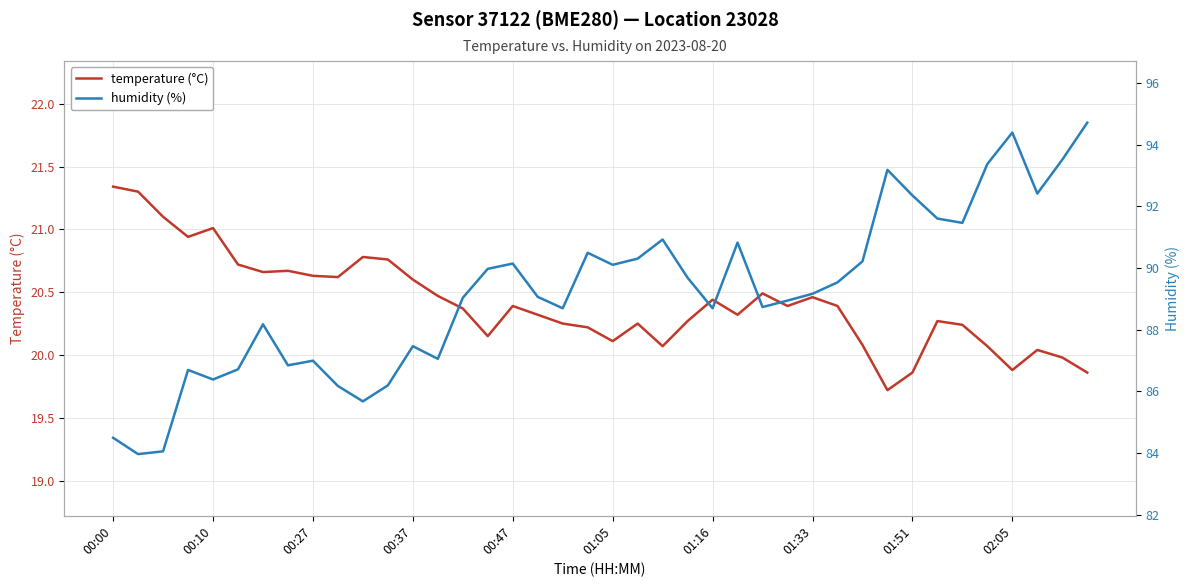

Reading right to left, list all the values displayed in this chart.

temperature (°C): 19.9	20.0	20.0	19.9	20.1	20.2	20.3	19.9	19.7	20.1	20.4	20.5	20.4	20.5	20.3	20.4	20.3	20.1	20.2	20.1	20.2	20.2	20.3	20.4	20.1	20.4	20.5	20.6	20.8	20.8	20.6	20.6	20.7	20.7	20.7	21.0	20.9	21.1	21.3	21.3
humidity (%): 94.7	93.5	92.4	94.4	93.4	91.5	91.6	92.3	93.2	90.2	89.5	89.2	88.9	88.7	90.8	88.7	89.7	90.9	90.3	90.1	90.5	88.7	89.1	90.1	90.0	89.0	87.0	87.5	86.2	85.7	86.2	87.0	86.8	88.2	86.7	86.4	86.7	84.0	84.0	84.5